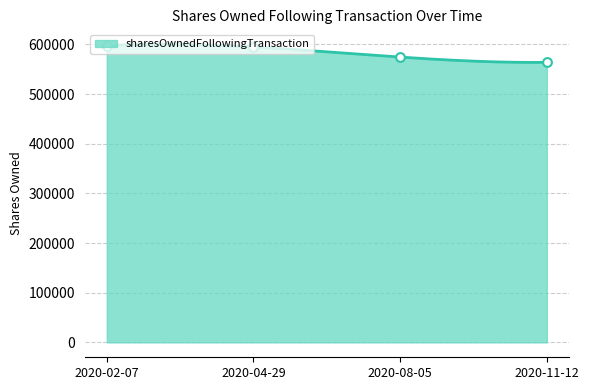

Which has a higher value, 2020-08-05 or 2020-11-12?

2020-08-05